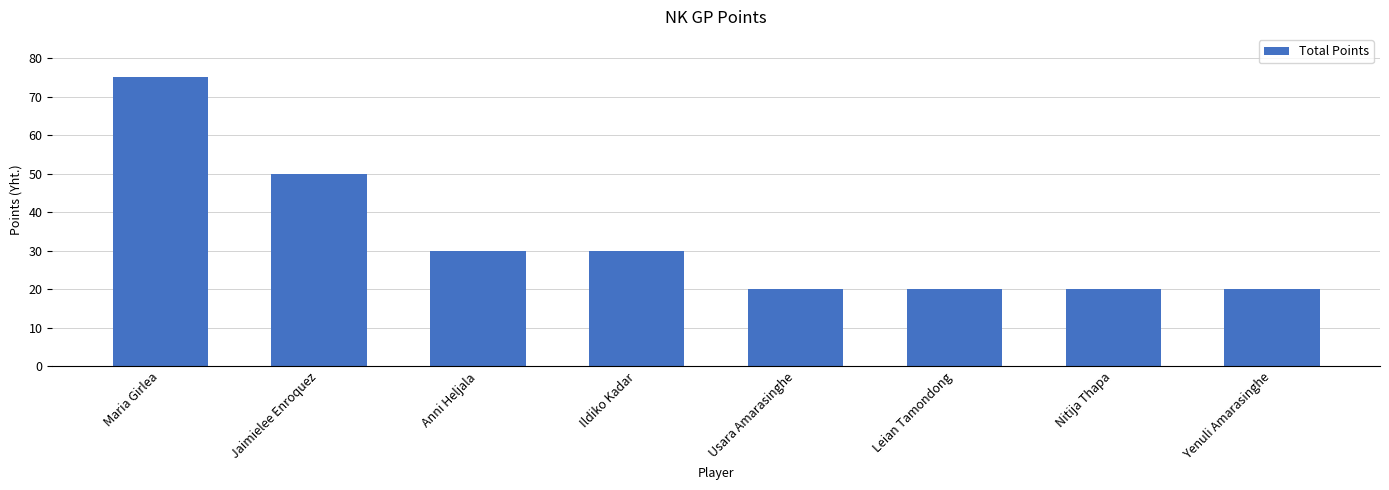

Does the chart contain any negative values?

No